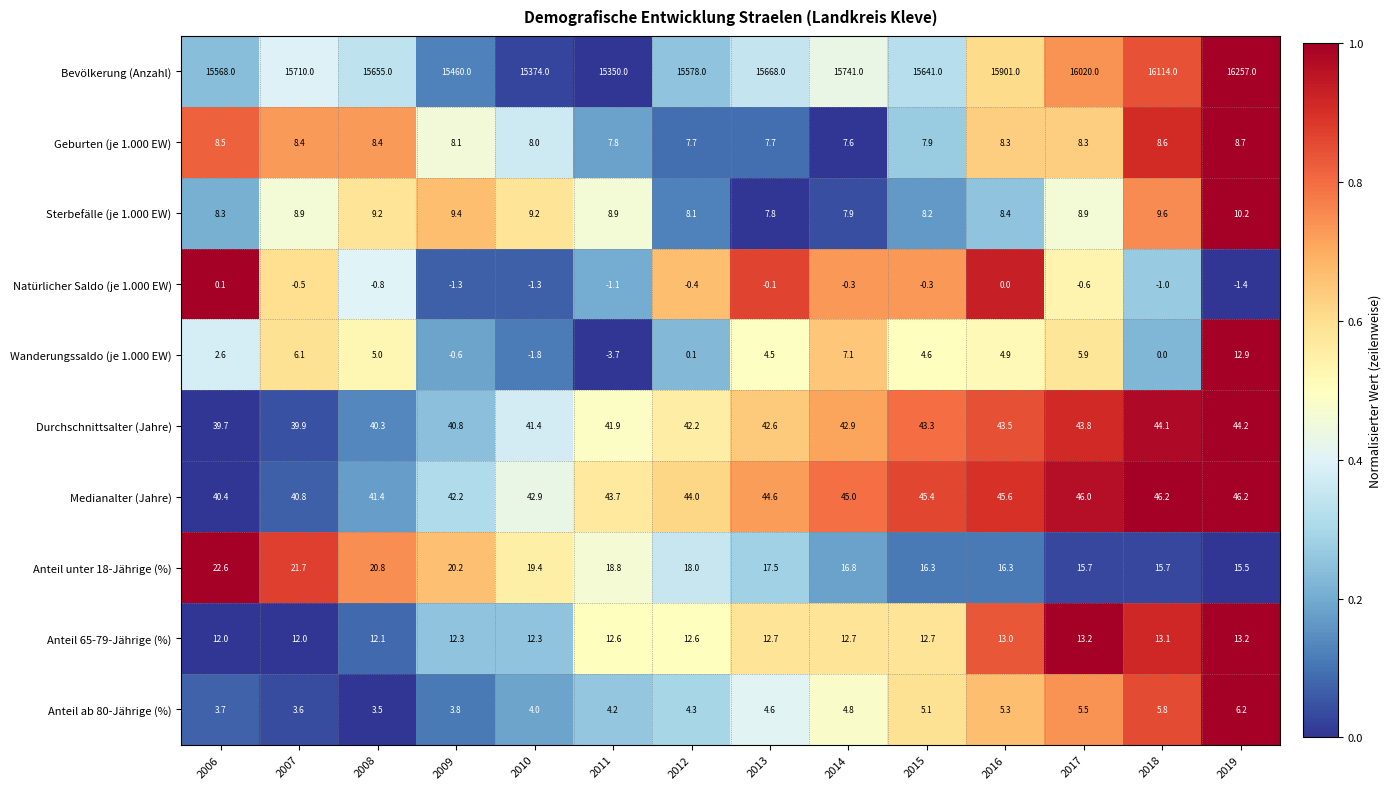

Is it true that Bevölkerung (Anzahl) equals 15668.0 at 2013?

True